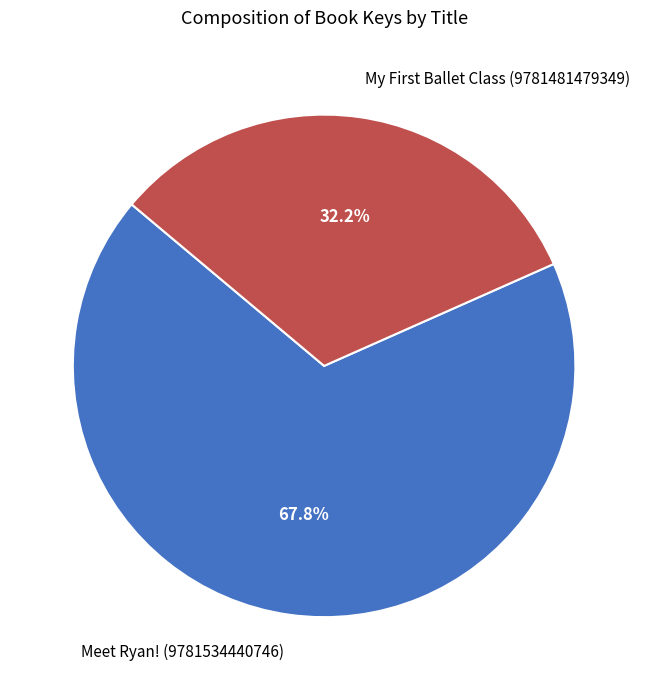

What is the smallest slice in the pie chart?

My First Ballet Class (9781481479349)